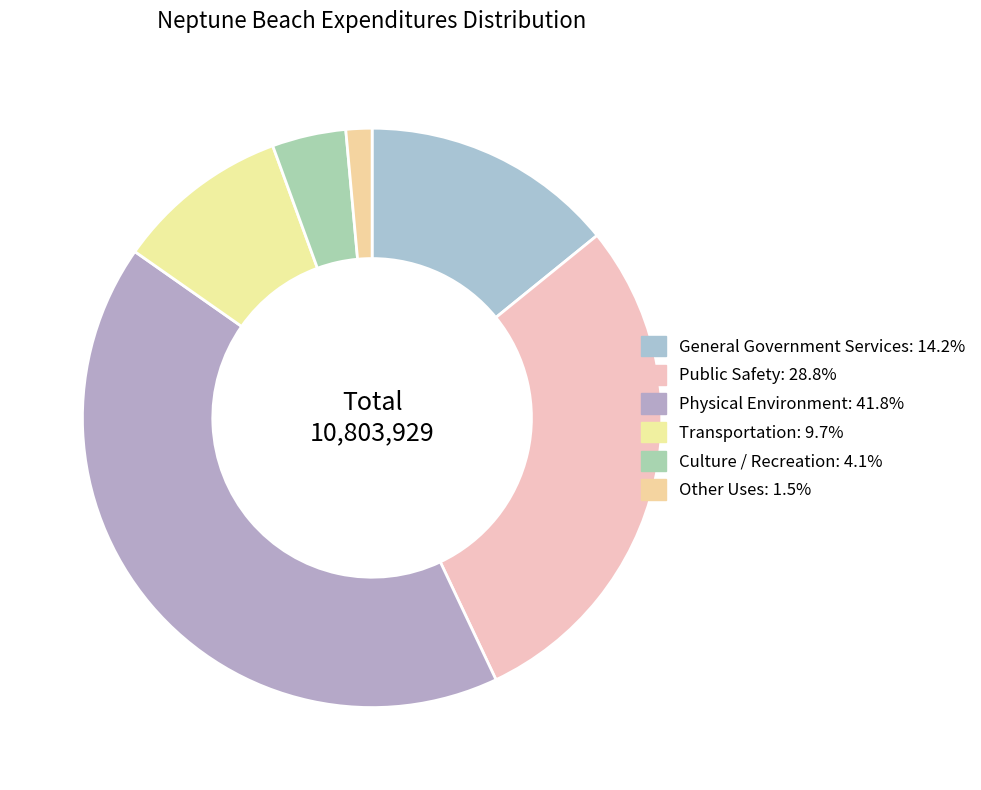

Is it true that Public Safety is 29% of the pie?

True